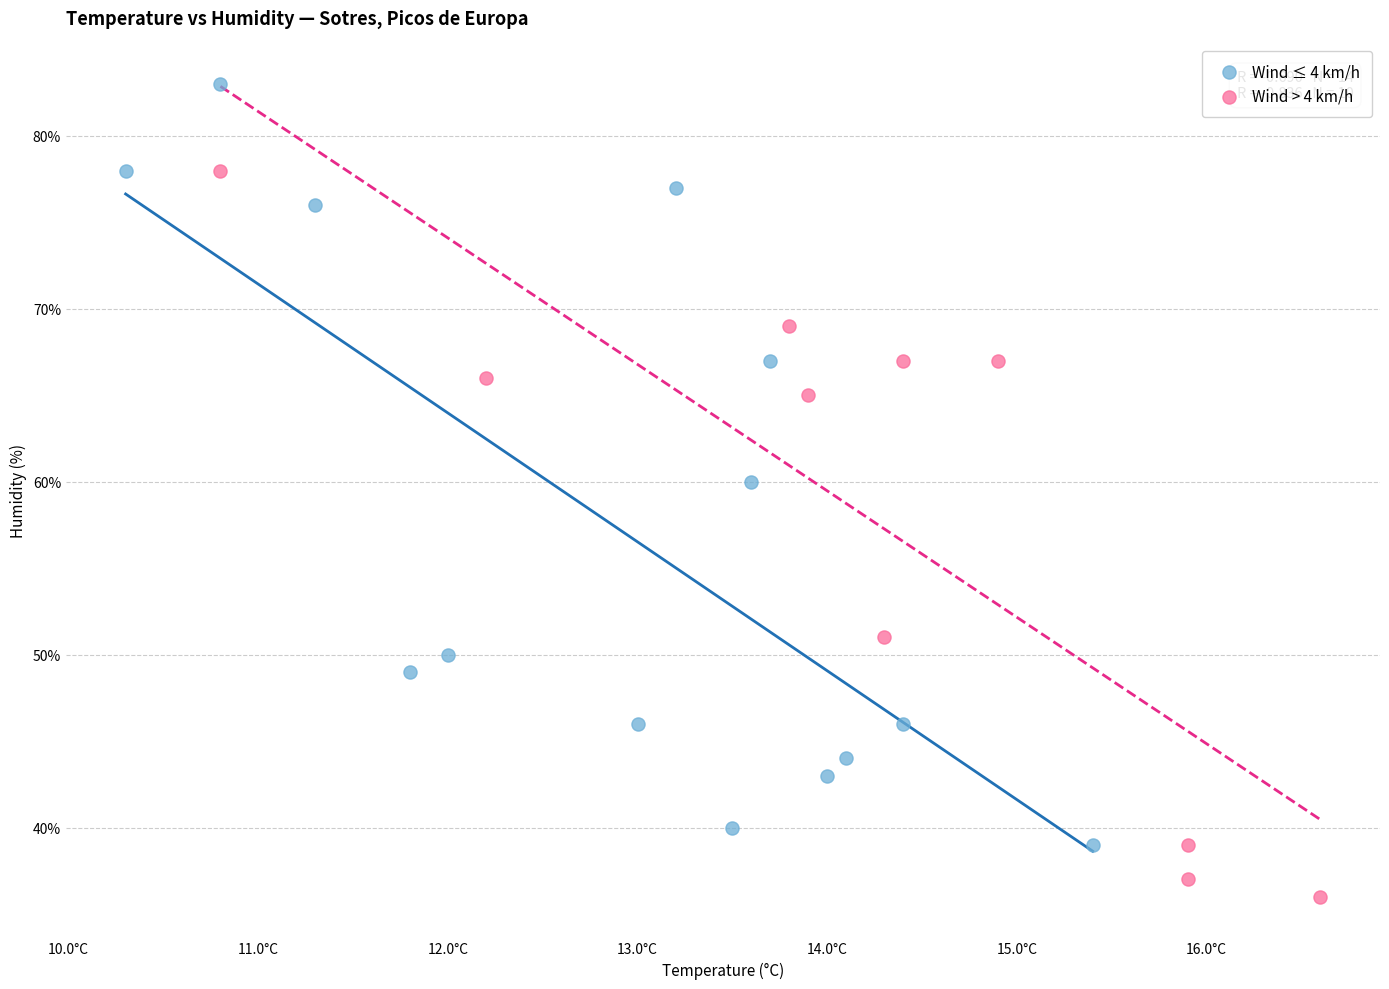

Which series has the largest Y range (max minus min)?

Wind ≤ 4 km/h